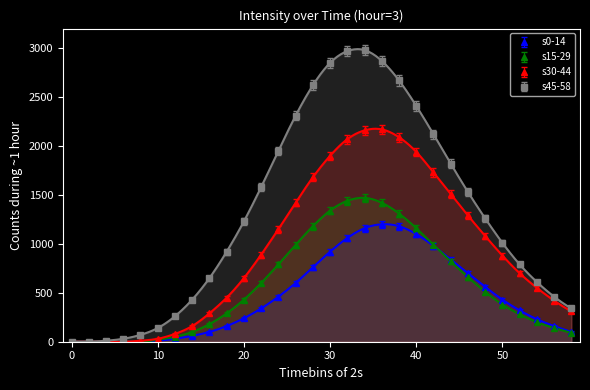

The value of s15-29 at 10 is 20. True or false?

True